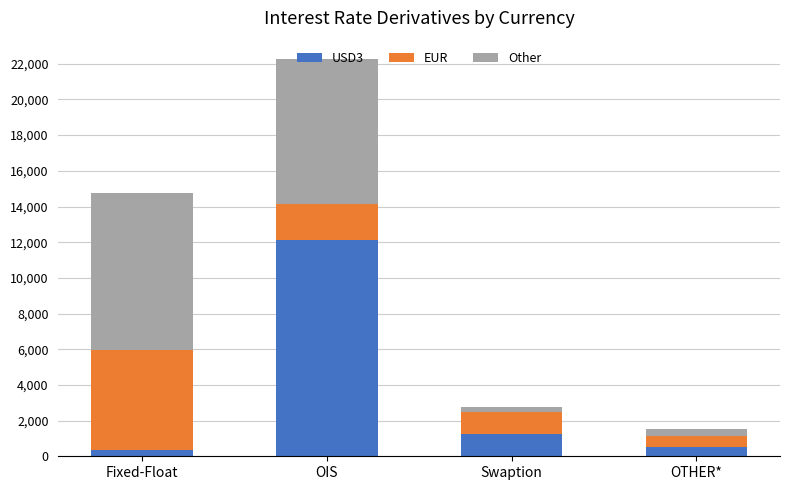

What is the value of the USD3 bar at the 4th from the left?

499